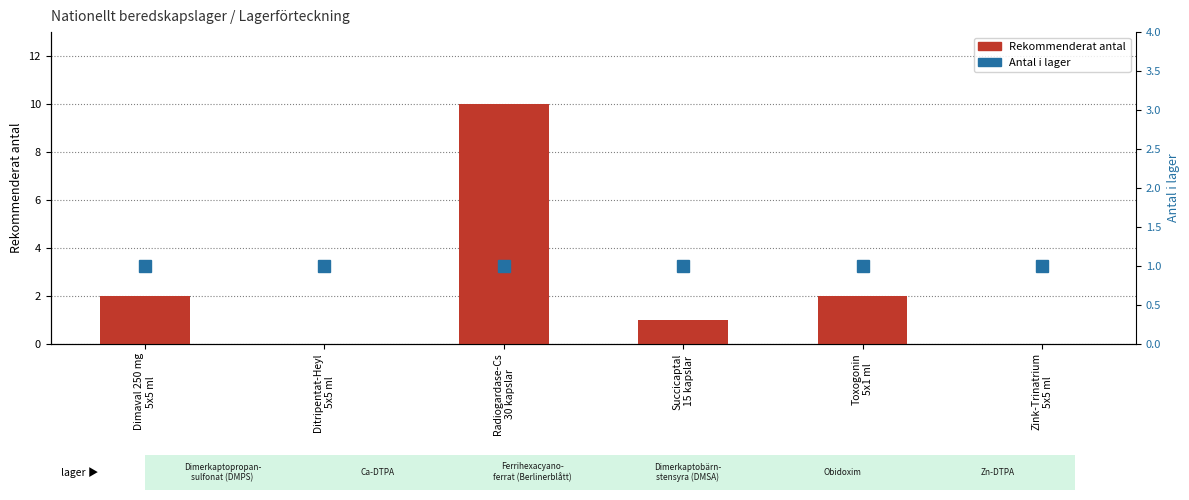

Read the Rekommenderat antal value at Radiogardase-Cs
30 kapslar.

10